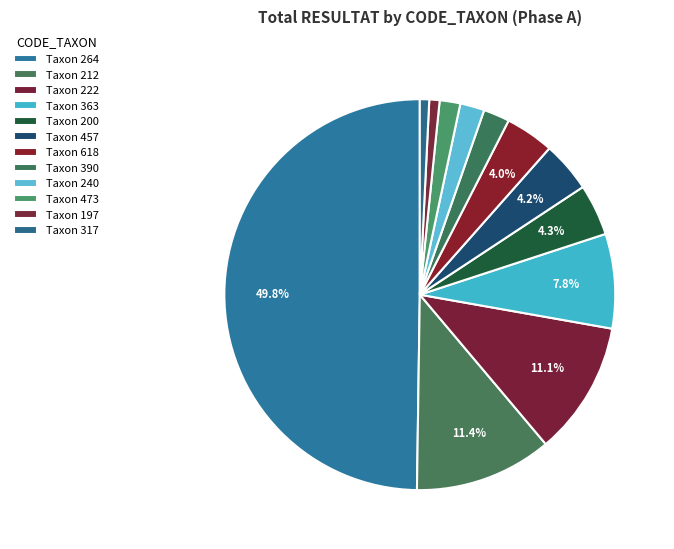

Which category has the biggest portion of the pie?

264